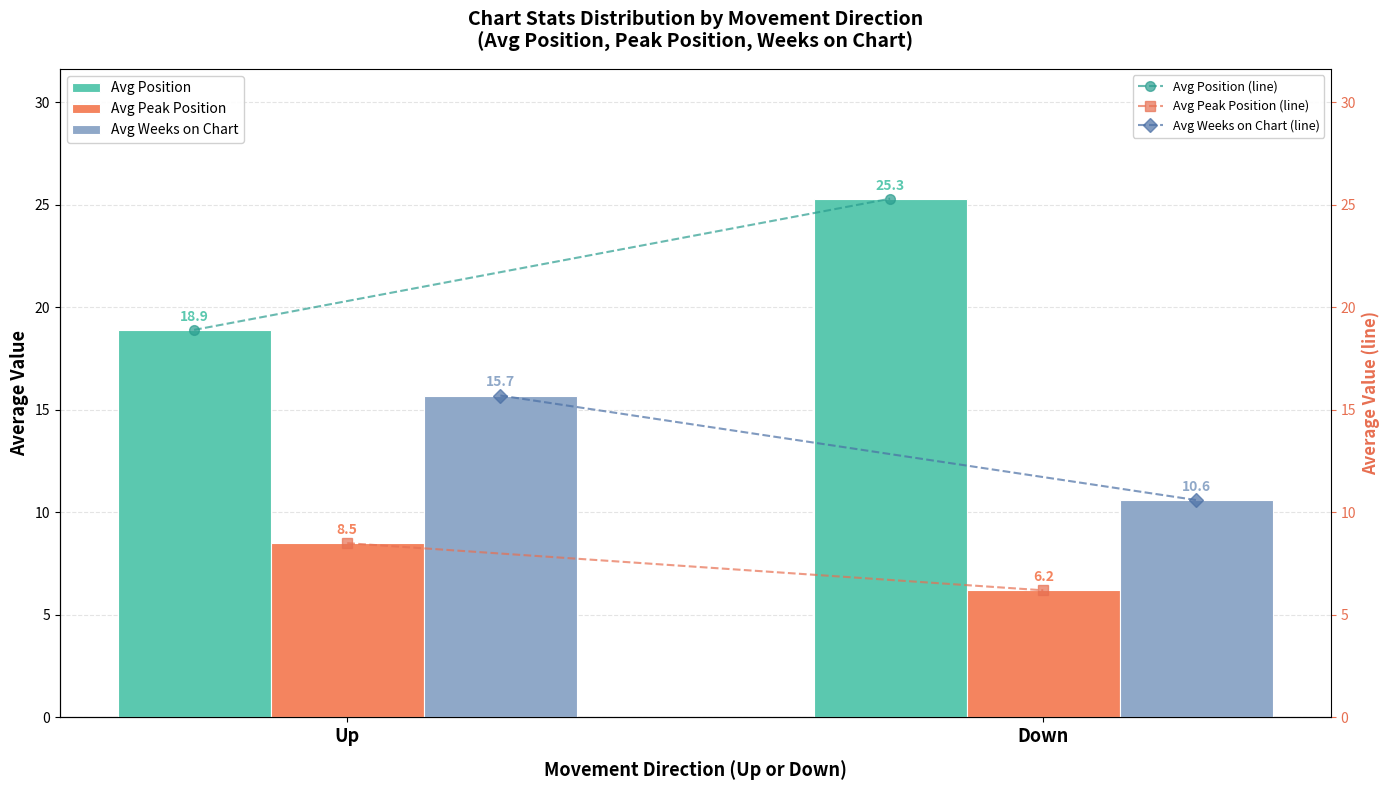

What are all the series names shown in the legend?

Avg Position, Avg Peak Position, Avg Weeks on Chart, Avg Position (line), Avg Peak Position (line), Avg Weeks on Chart (line)